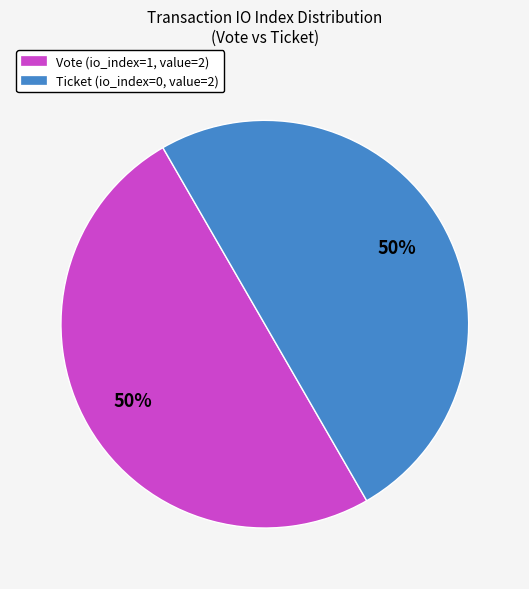

Is it true that Ticket (io_index=0, value=2) is 50% of the pie?

True